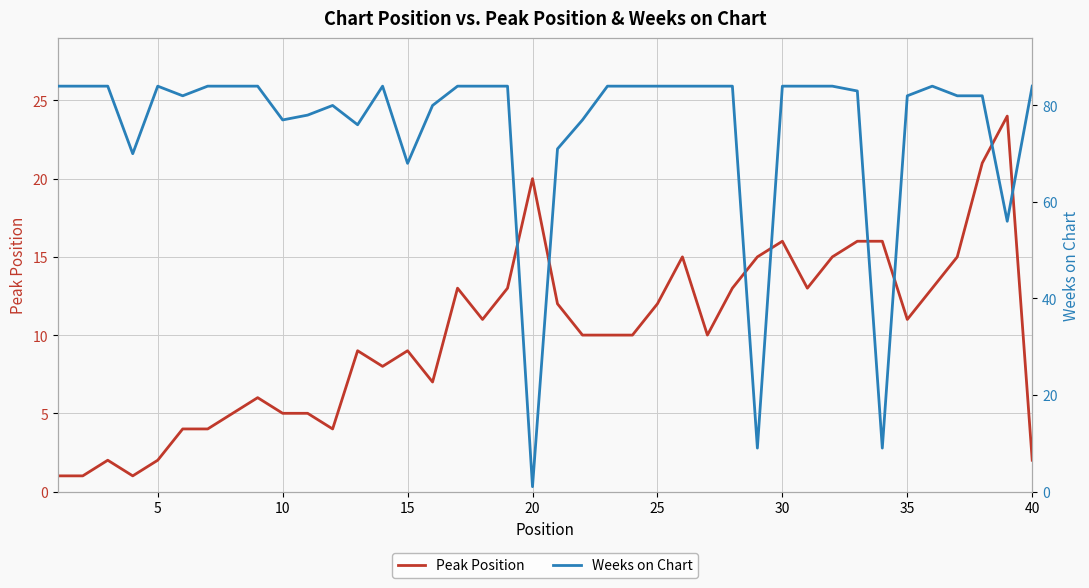

What is the sum of all Weeks on Chart values?

3011